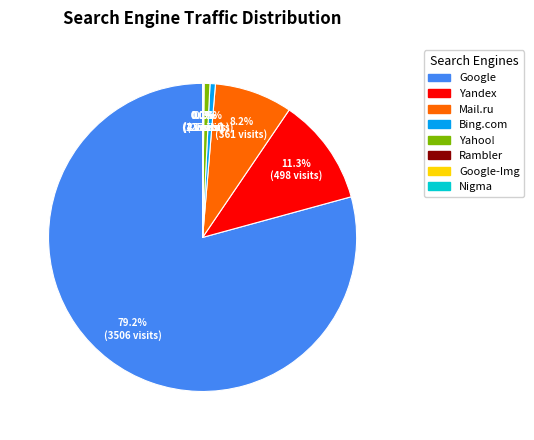

Does any single category account for the majority?

Yes